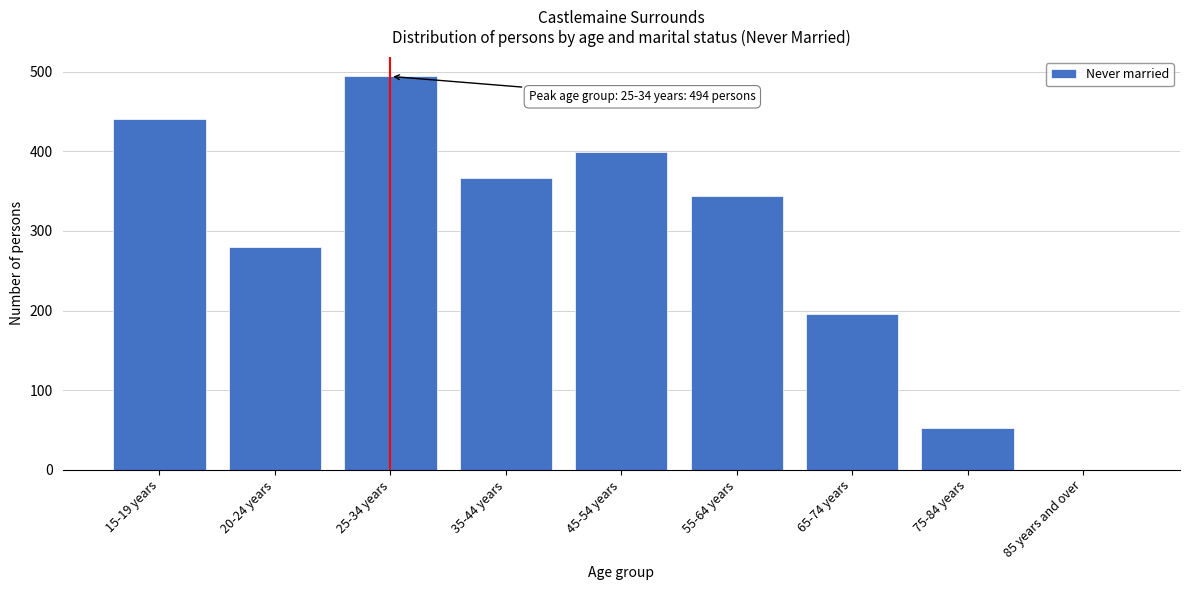

Reading left to right, list all the values displayed in this chart.

15-19 years=440	20-24 years=280	25-34 years=494	35-44 years=366	45-54 years=399	55-64 years=344	65-74 years=196	75-84 years=52	85 years and over=0